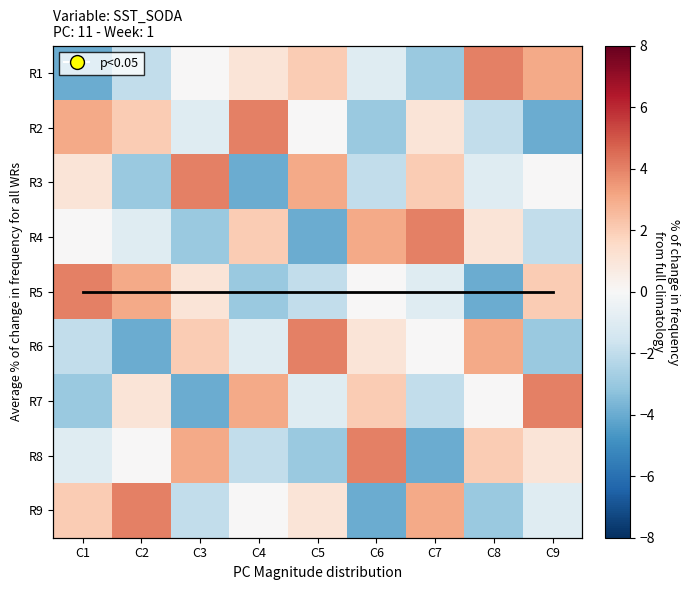

How many R5 values are between -2 and 2?

5